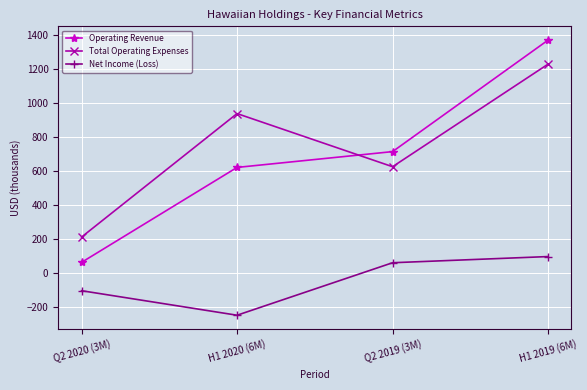

Where is Net Income (Loss) nearest to the value -78?

Q2 2020 (3M)